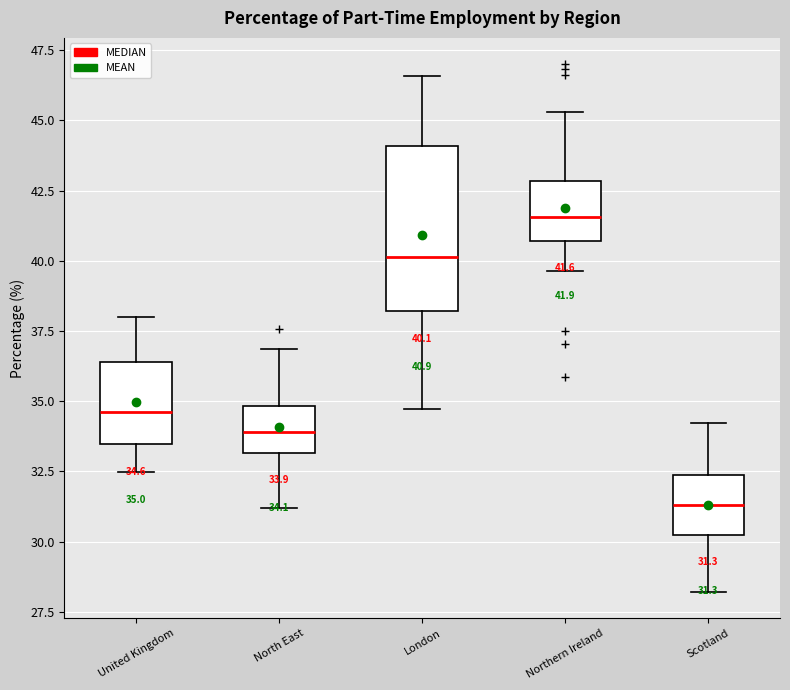

Which box is the tallest, from its lower edge to its upper edge?

London